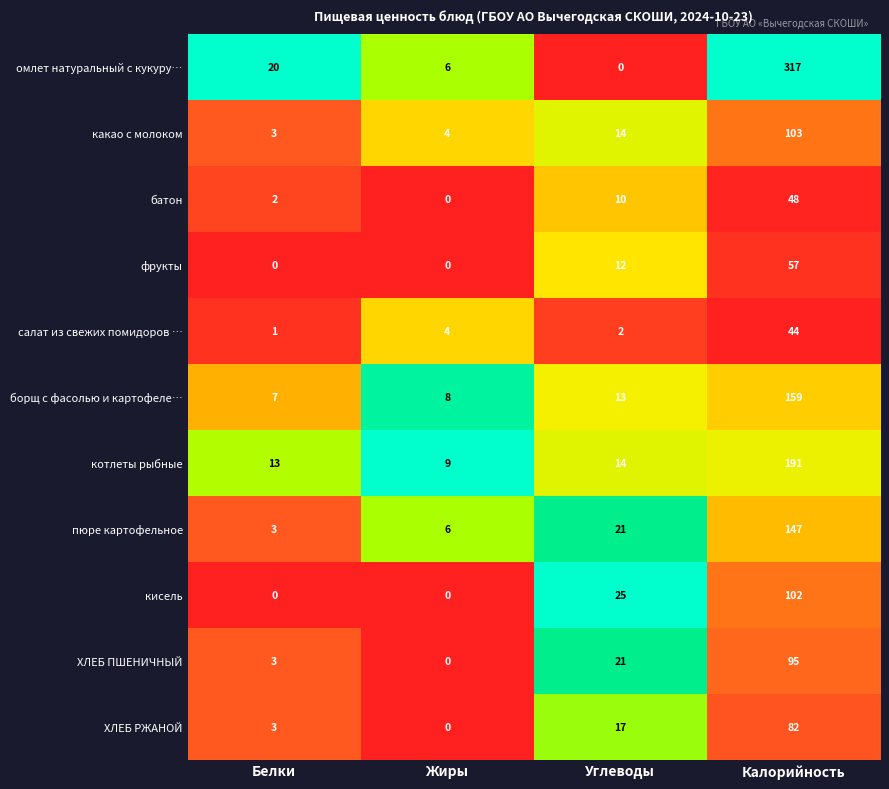

What is the difference between the maximum and second lowest values in the котлеты рыбные series?

178